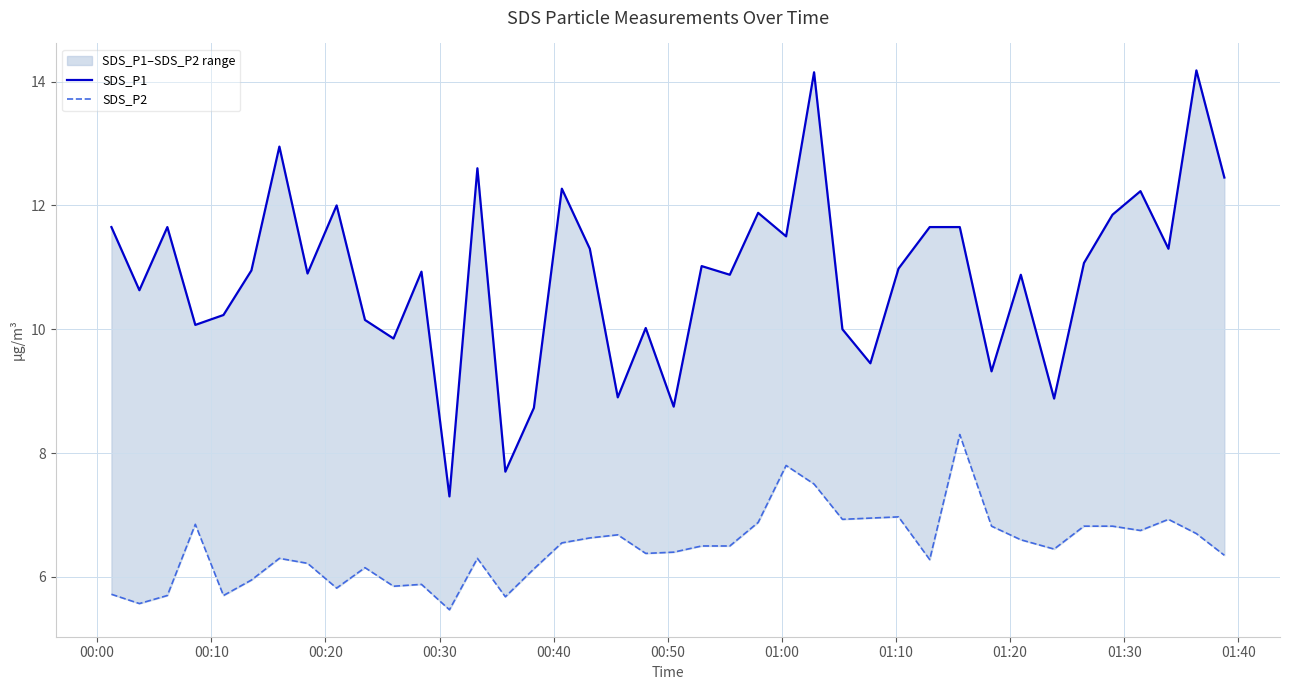

Rank the series by their maximum value, from highest to lowest.

SDS_P1, SDS_P2